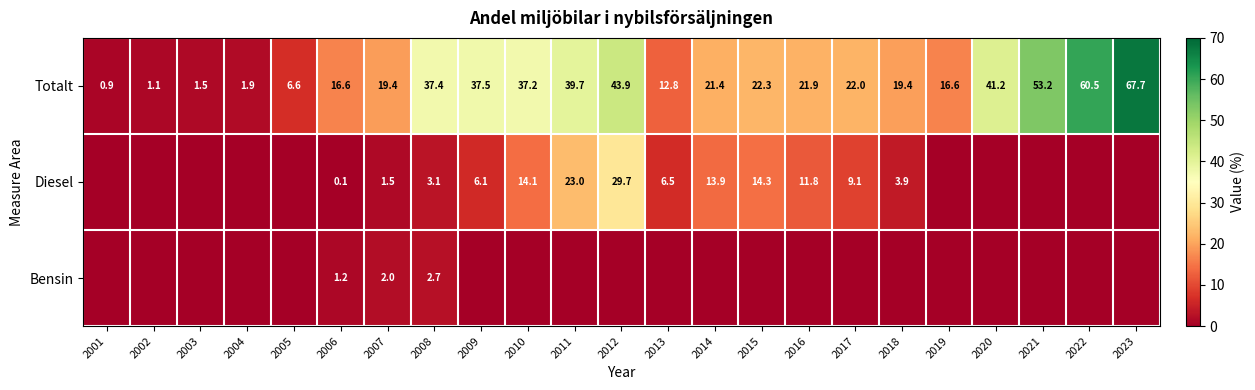

At 2006, list the series in order from smallest to largest.

Diesel, Bensin, Totalt